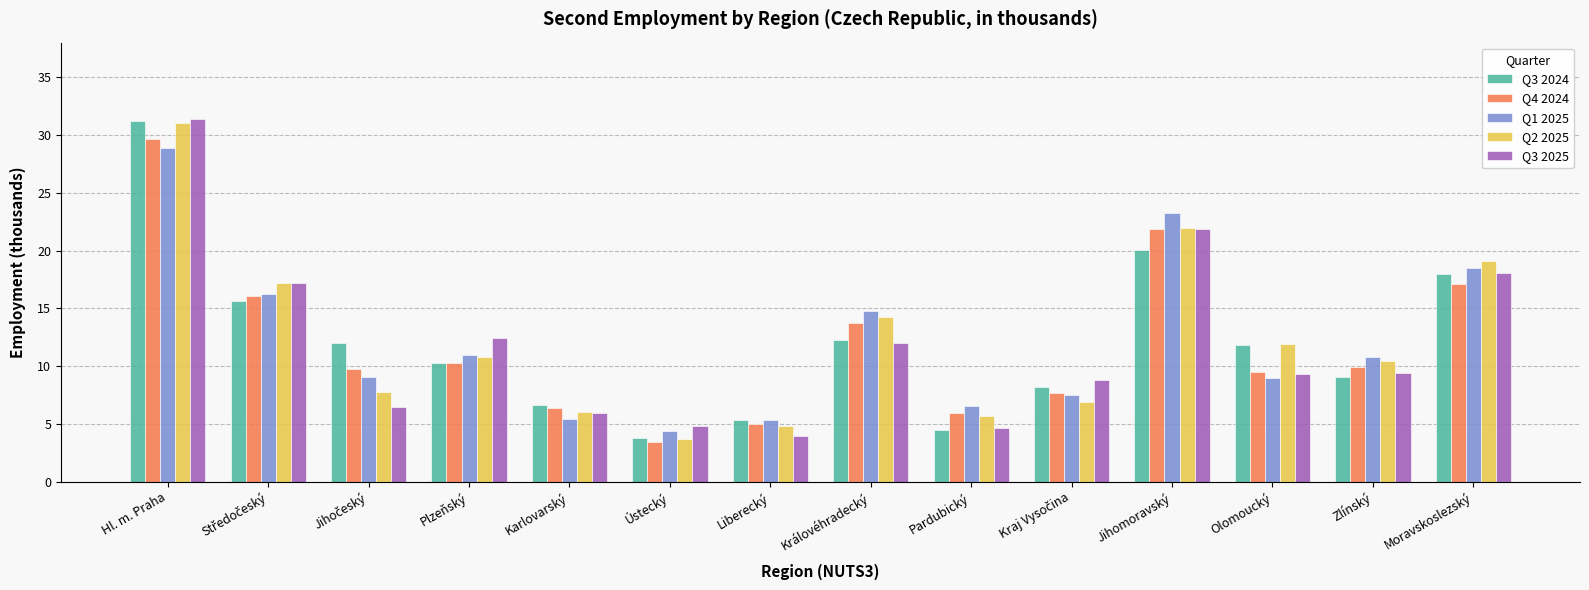

What is the maximum value shown in the chart?

31.4